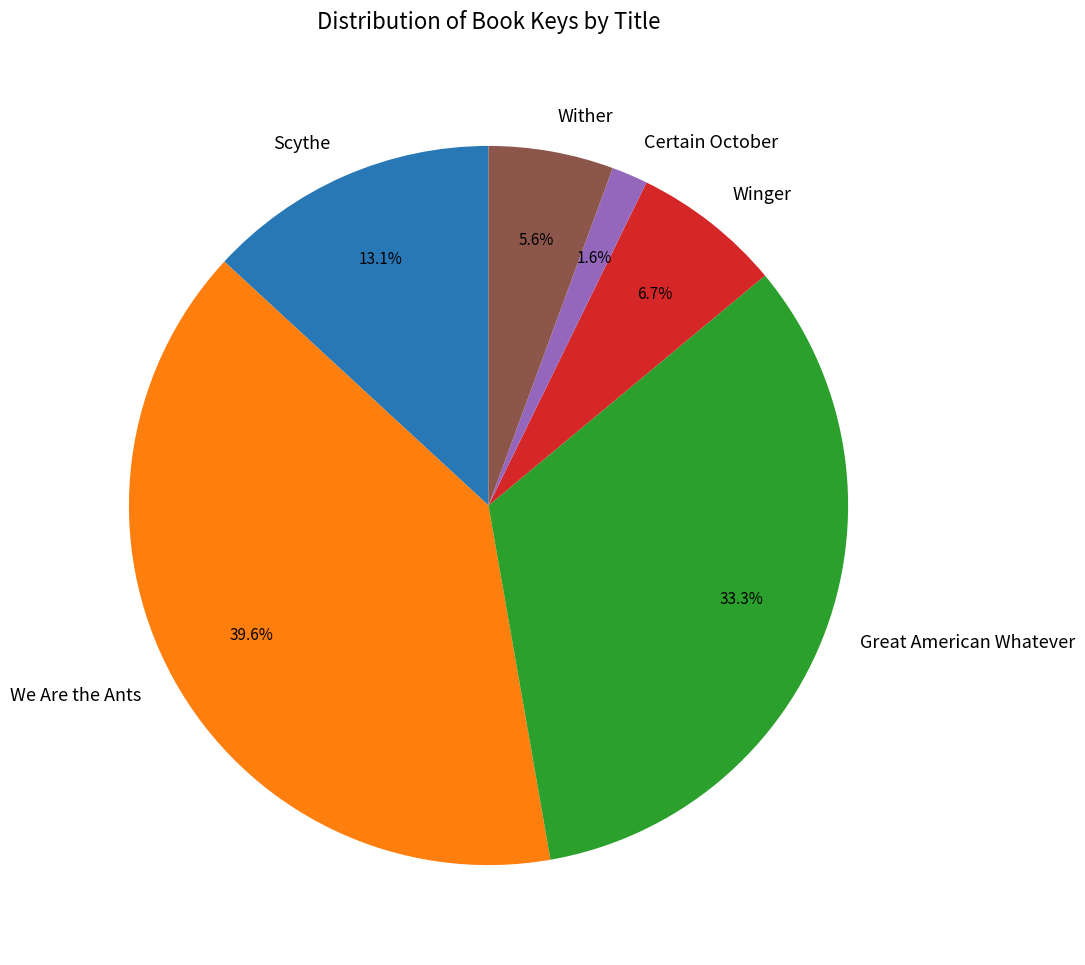

What percentage is the We Are the Ants slice, to the nearest percent?

40%